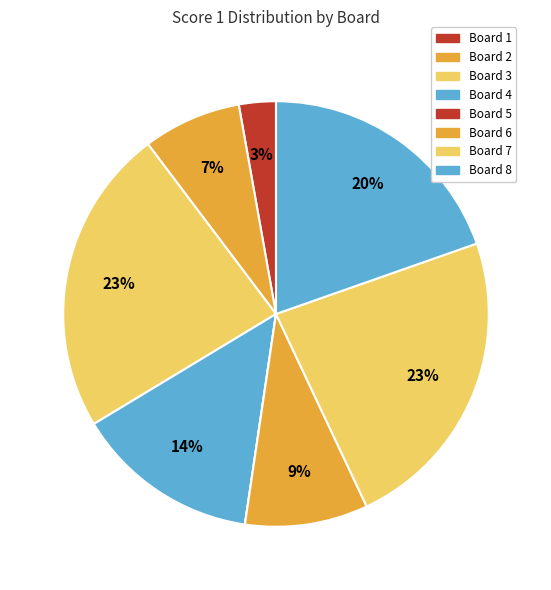

The Board 7 slice represents 23% of the pie. True or false?

True